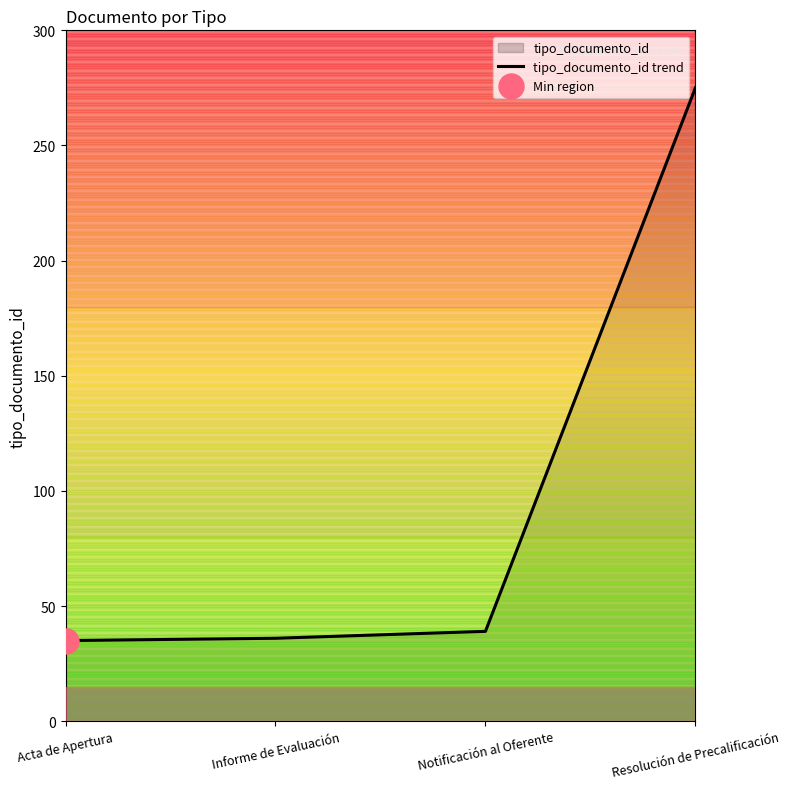

True or false: the data has more than 1 interior local peaks.

False